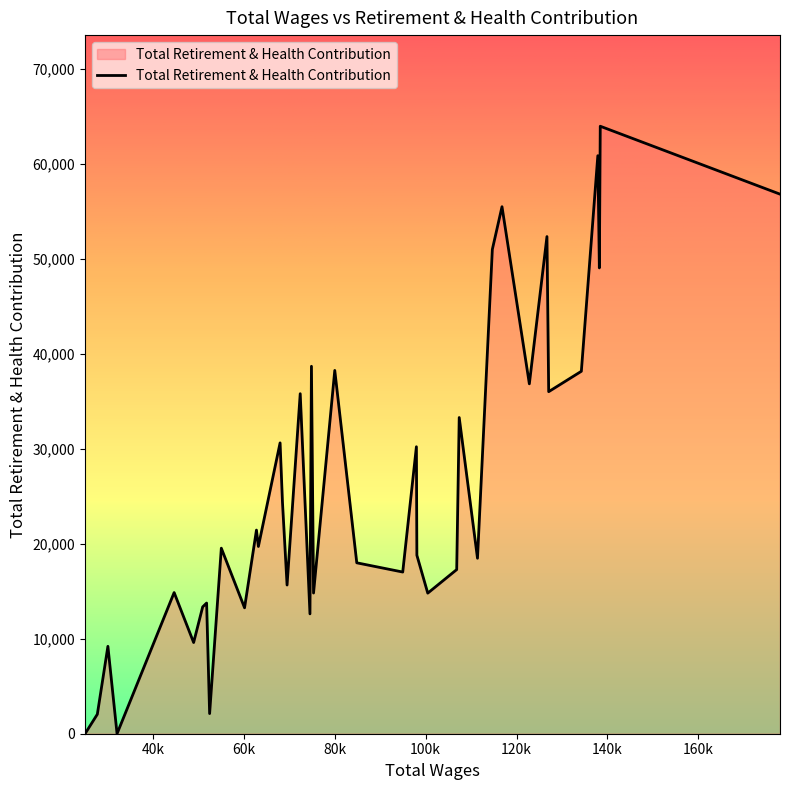

What is the greatest value displayed?

63988